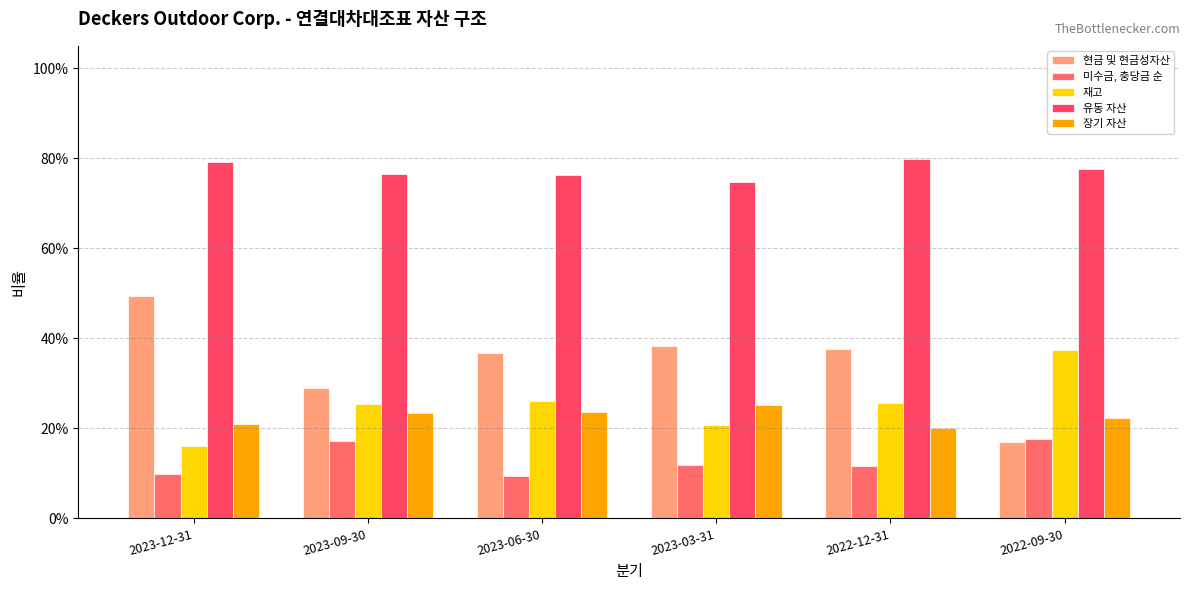

At how many categories does at least one series exceed 0?

6